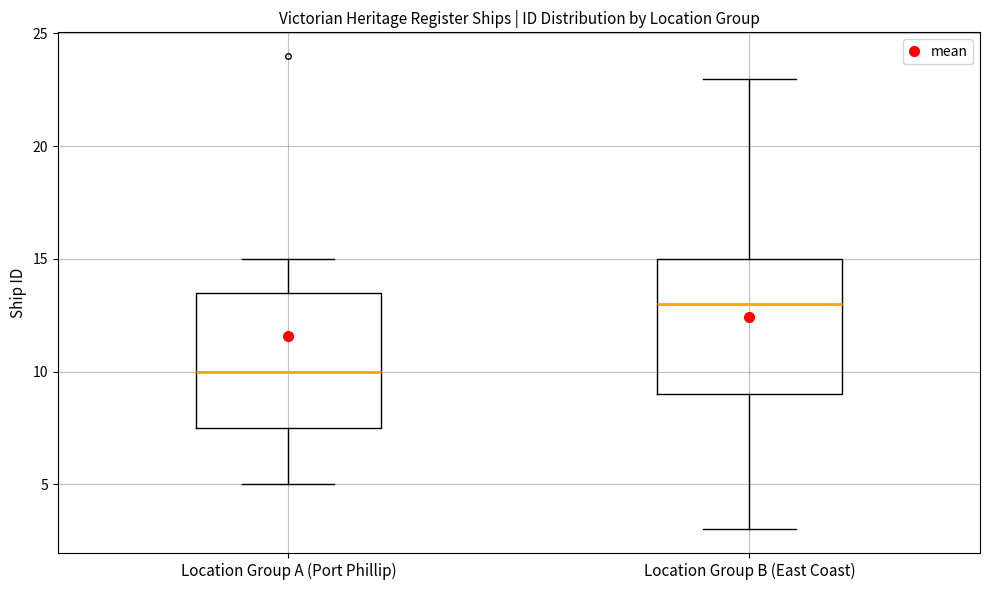

Reading left to right, transcribe this box plot: for each box, give where its median line is, the range the box spans, and where its two whiskers end, as read against the y-axis. The values are not printed on the chart, so give them approximately, as read against the axis.

Location Group A (Port Phillip): median 10.0, box 7.5 to 13.5, whiskers 5.0 to 15.0
Location Group B (East Coast): median 13.0, box 9.0 to 15.0, whiskers 3.0 to 23.0